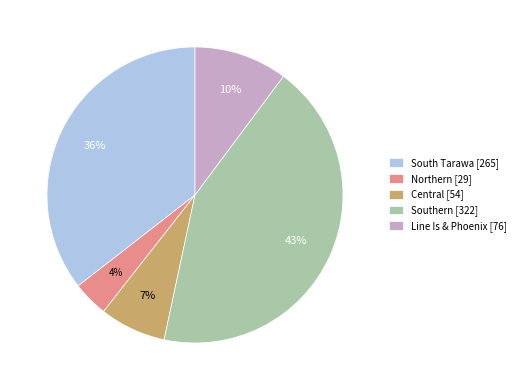

Count the number of slices in the pie.

5